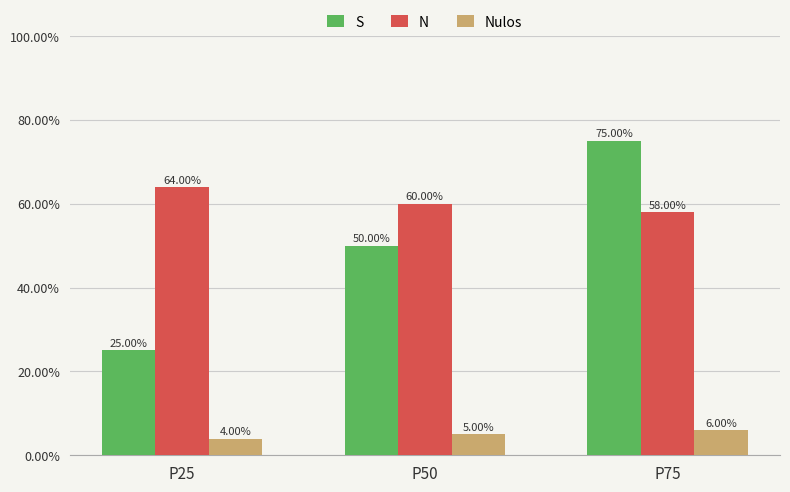

Which series has the largest range (max minus min)?

S